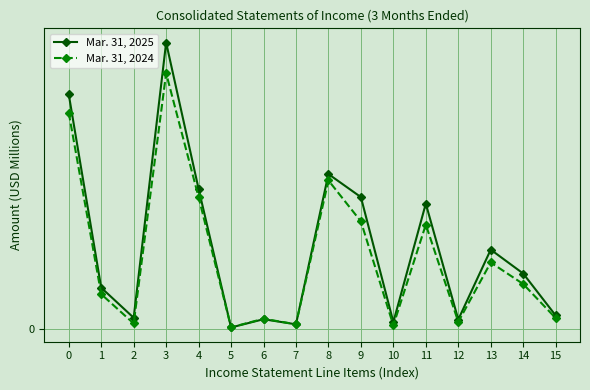

What are all the series names shown in the legend?

Mar. 31, 2025, Mar. 31, 2024